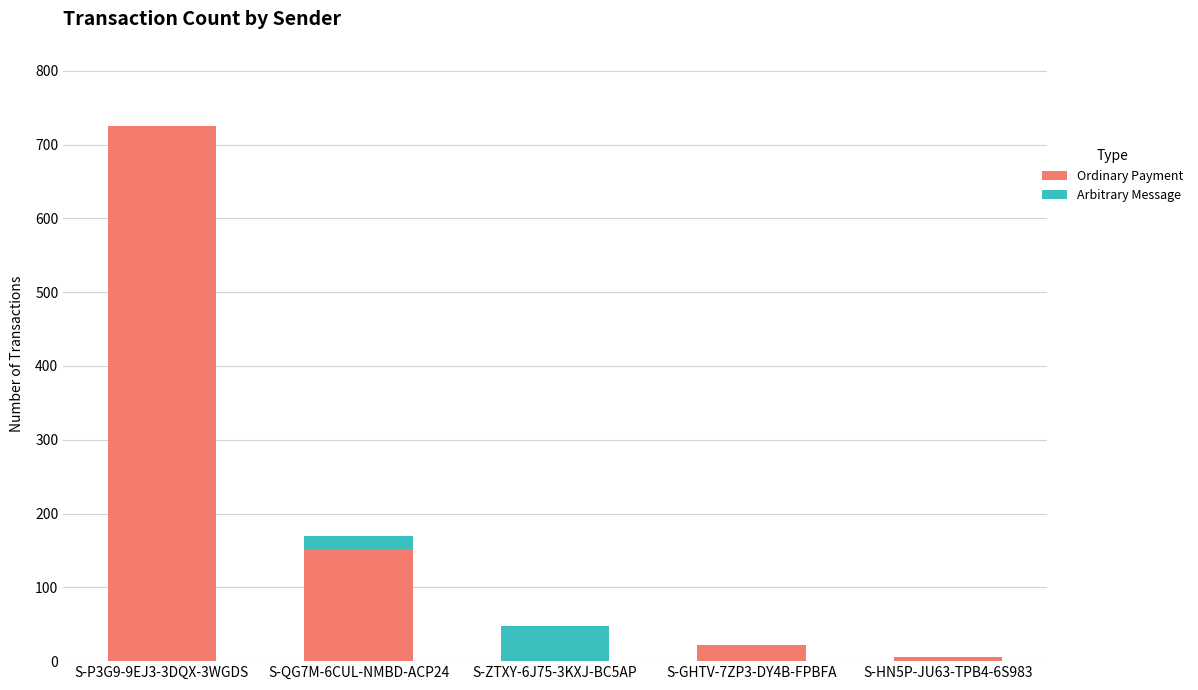

What is the sum of all Ordinary Payment values?

904